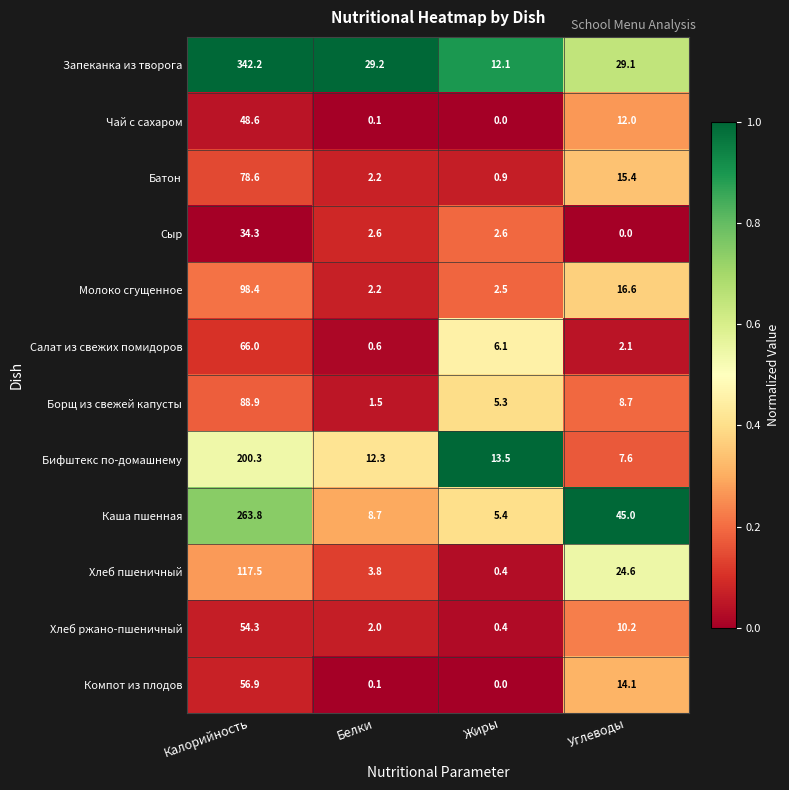

What is the sum of all Запеканка из творога values?

412.6